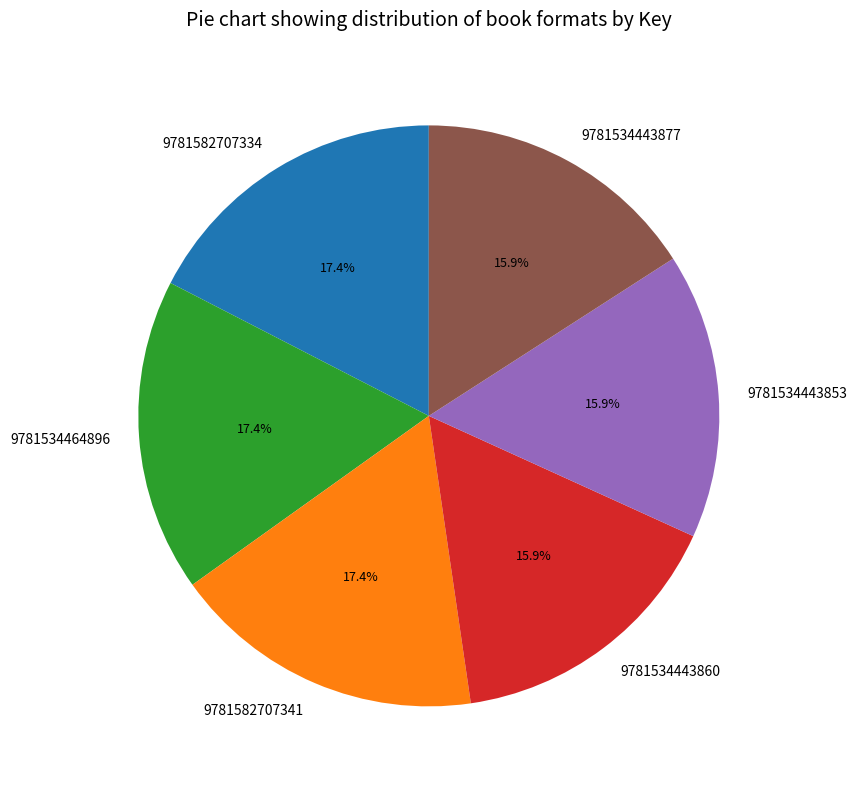

Between 9781582707334 and 9781534443860, which is larger?

9781582707334